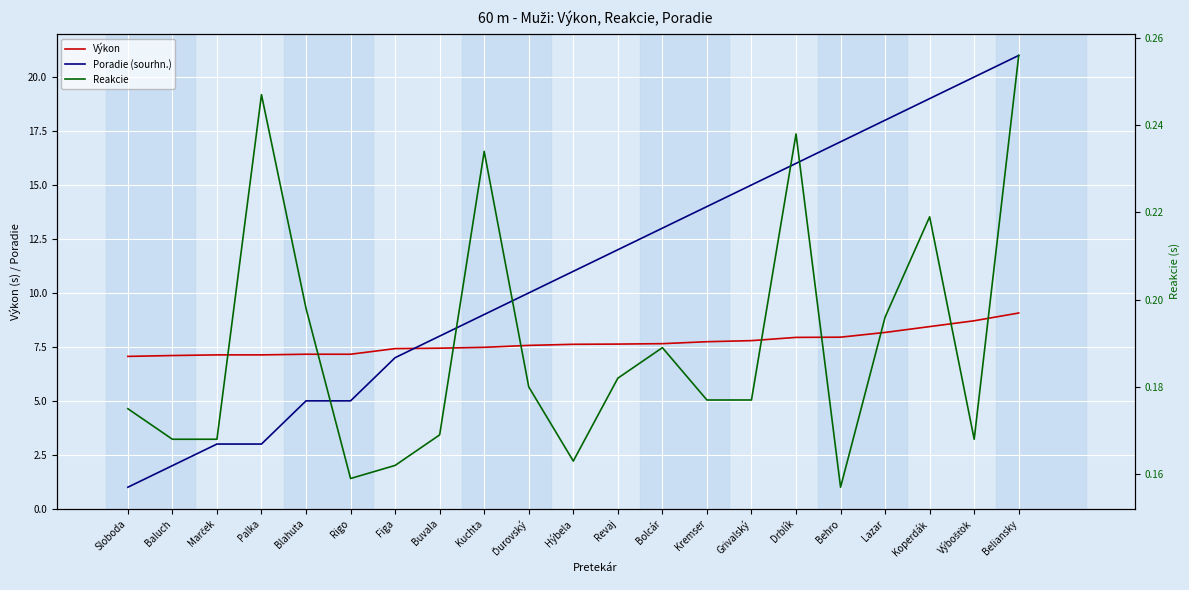

Is this an area chart (filled region under the line)?

No